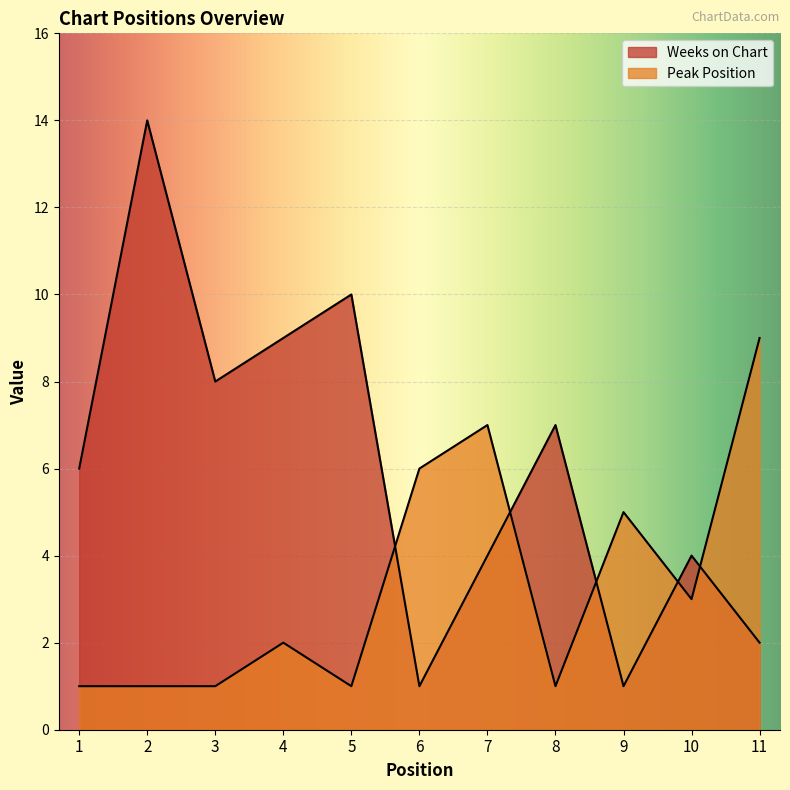

Between 5 and 10, which is larger?

5